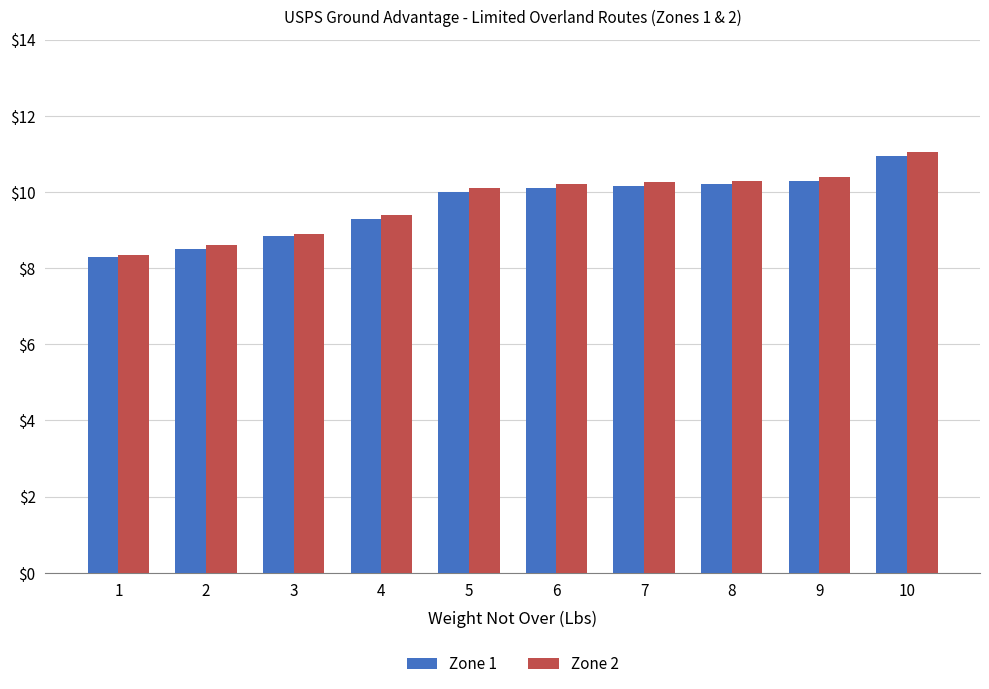

Between 3 and 9, which series saw the biggest shift?

Zone 2